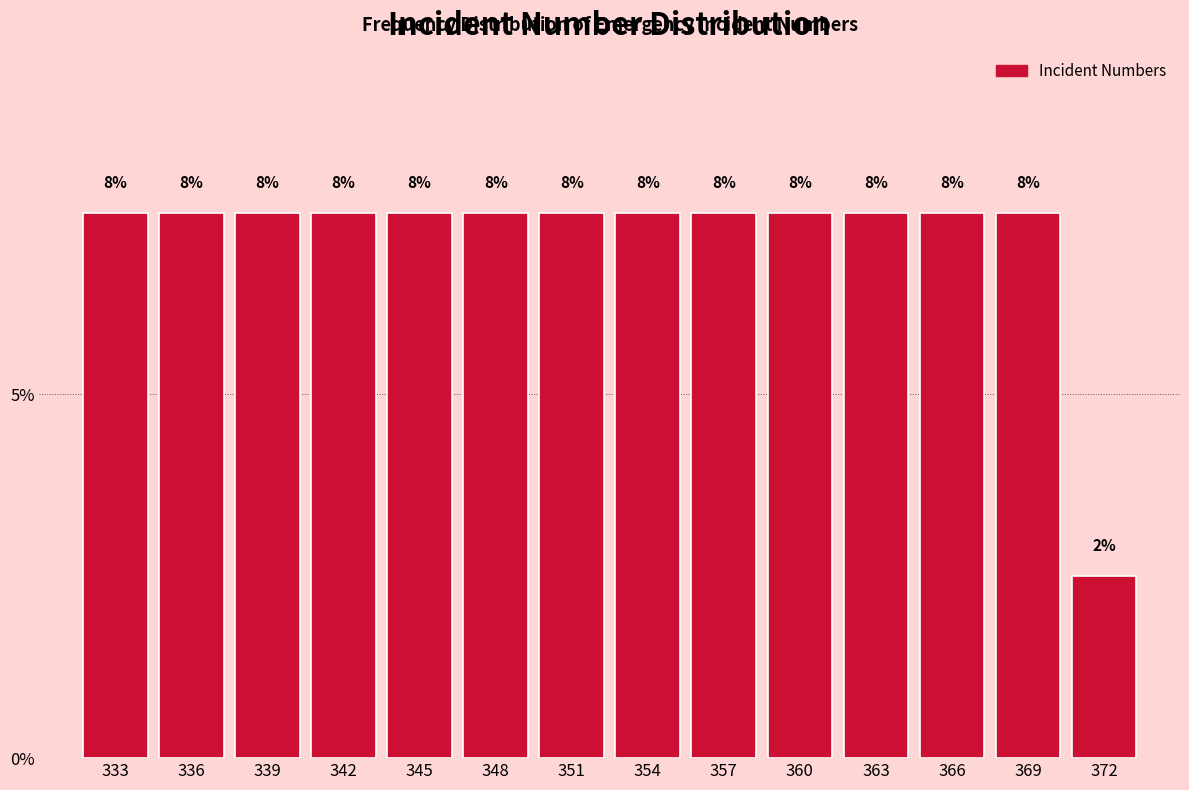

Are the bars horizontal?

No